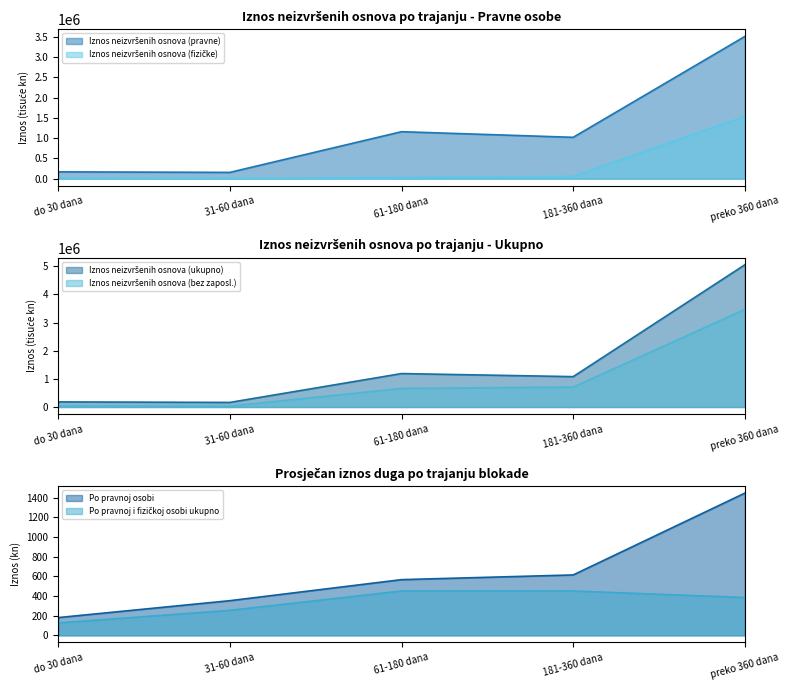

What are all the series names shown in the legend?

Po pravnoj i fizičkoj osobi ukupno, Po pravnoj osobi, Iznos neizvršenih osnova (ukupno), Iznos neizvršenih osnova (bez zaposl.), Iznos neizvršenih osnova (fizičke), Iznos neizvršenih osnova (pravne)